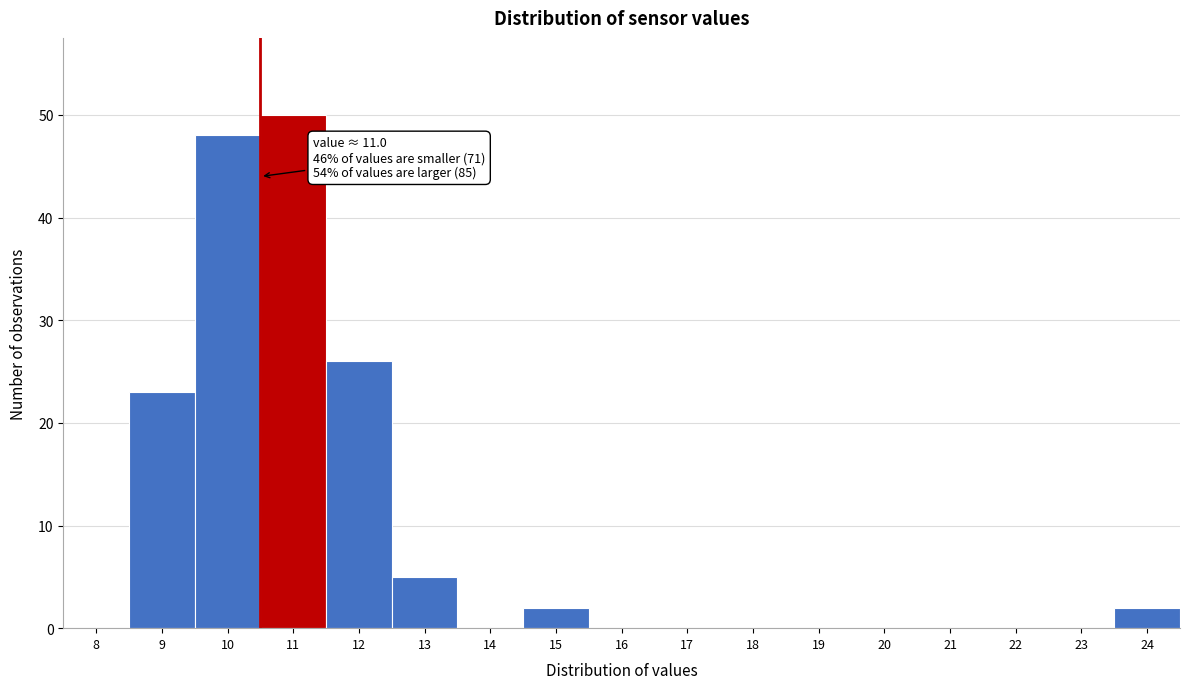

Reading left to right, list all the values displayed in this chart.

8=0	9=23	10=48	11=50	12=26	13=5	14=0	15=2	16=0	17=0	18=0	19=0	20=0	21=0	22=0	23=0	24=2